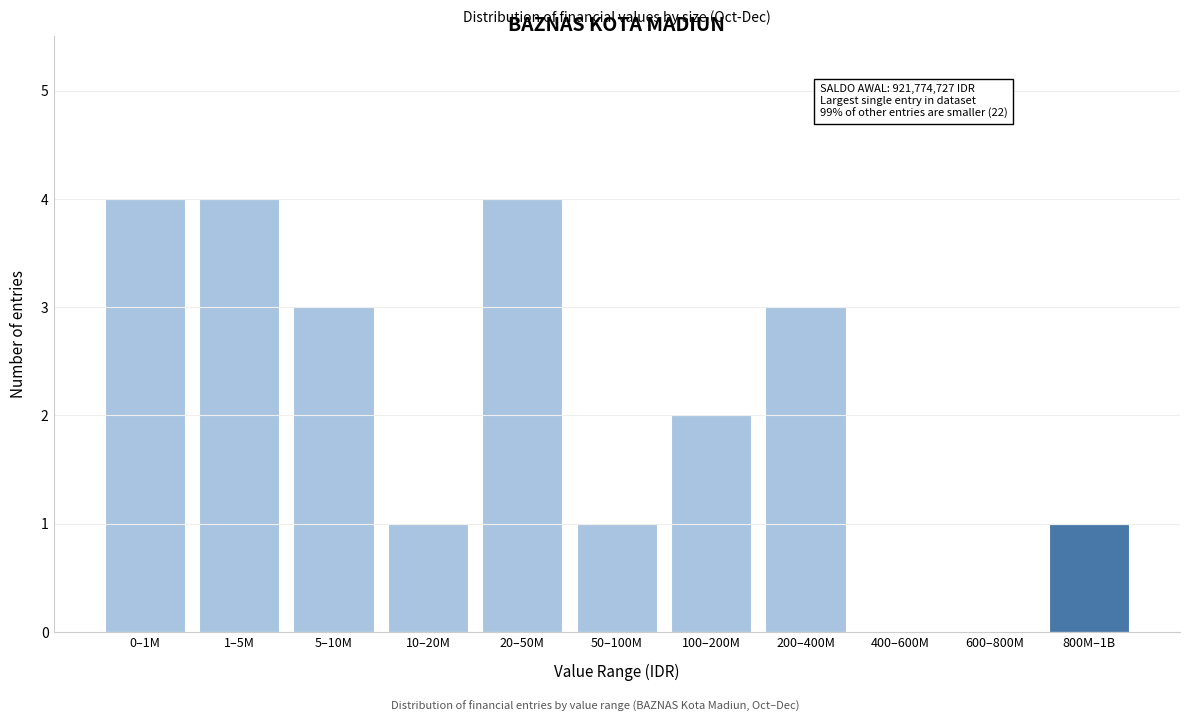

Reading left to right, extract all data points from this chart.

0–1M=4	1–5M=4	5–10M=3	10–20M=1	20–50M=4	50–100M=1	100–200M=2	200–400M=3	400–600M=0	600–800M=0	800M–1B=1